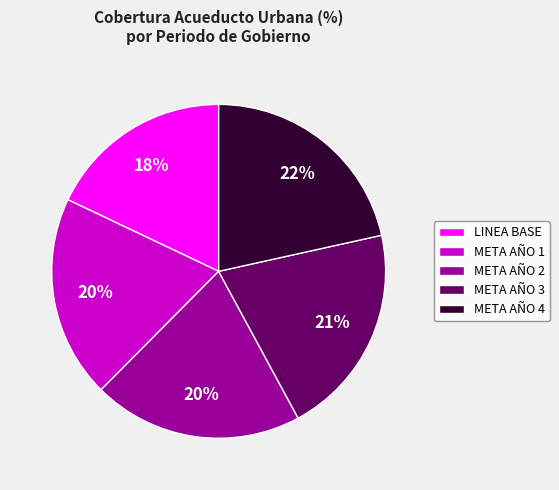

The META AÑO 2 slice represents 20% of the pie. True or false?

True